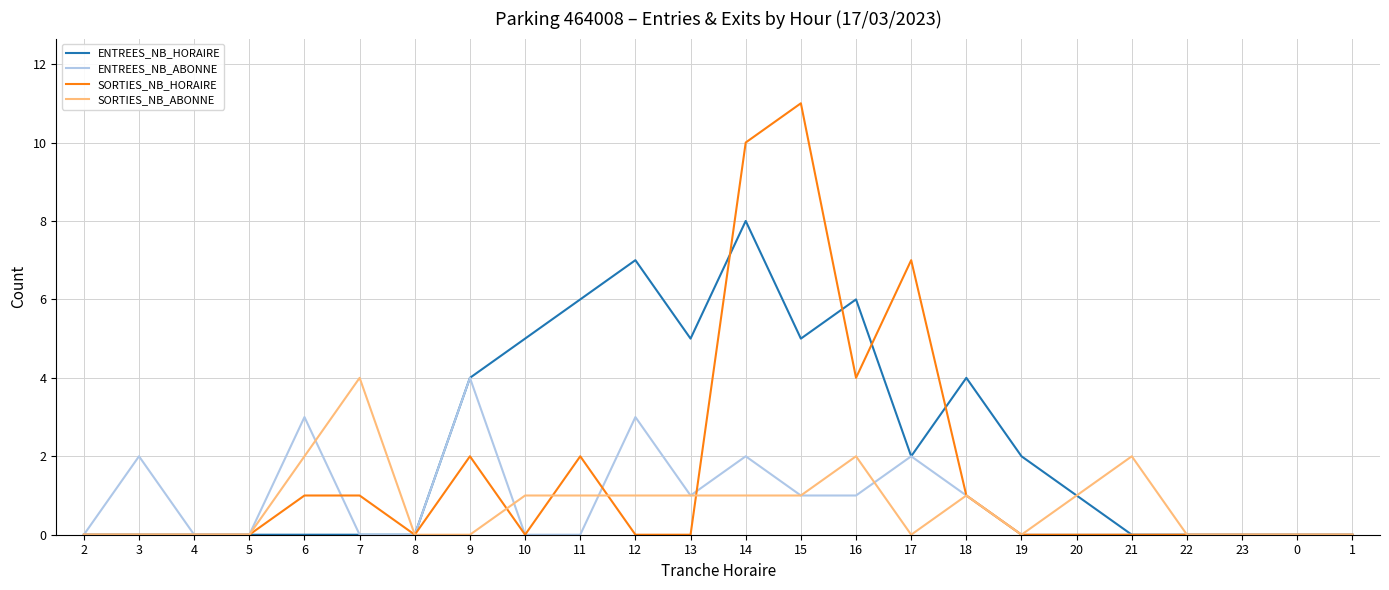

Which series has the largest range (max minus min)?

SORTIES_NB_HORAIRE